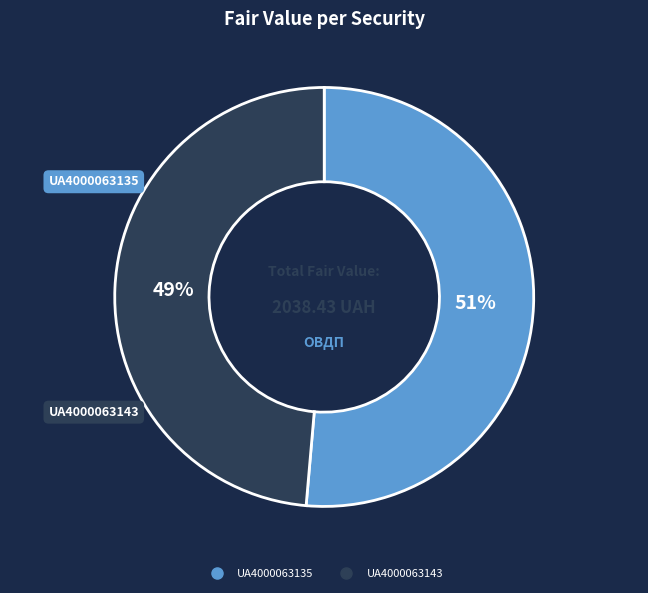

To the nearest percent, what percentage of the pie is UA4000063135?

51%